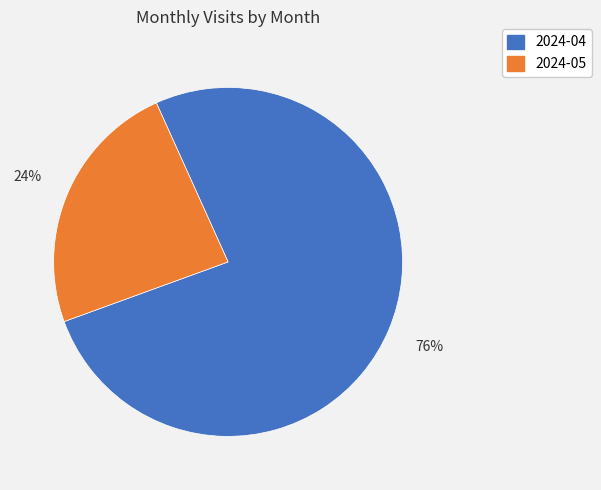

Is 2024-04 the majority of the pie?

Yes